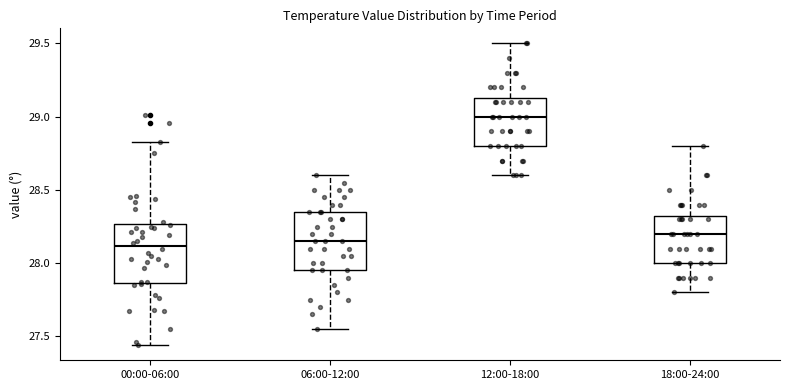

Where is the lower edge of the box for 12:00-18:00 on the y-axis? The values are not printed on the chart, so give them approximately, as read against the axis.

28.80